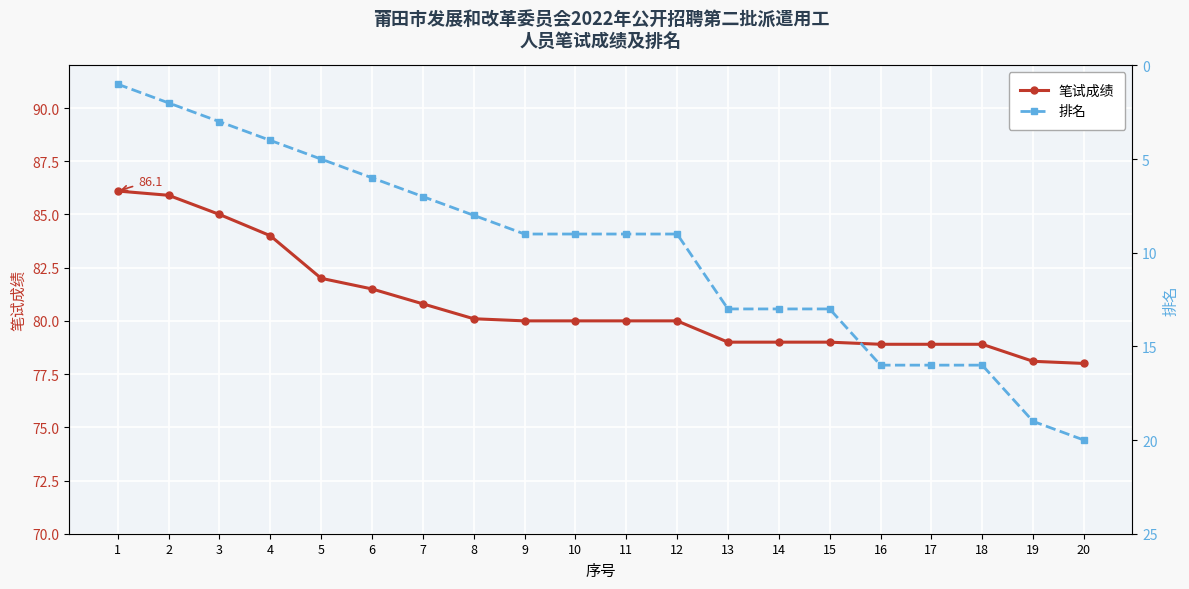

The 笔试成绩 series shows 84.0 at 4. True or false?

True